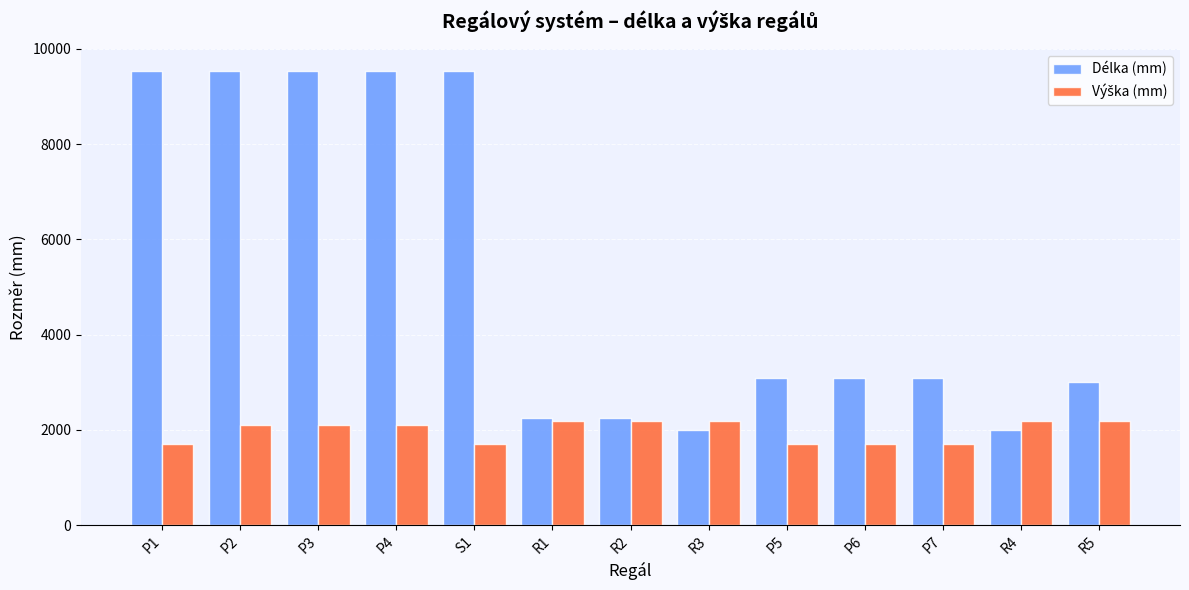

How many bars are there in each group?

2